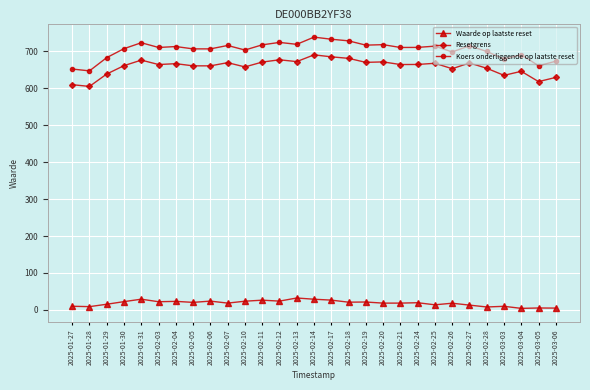

What position from the left is 2025-03-04?

27